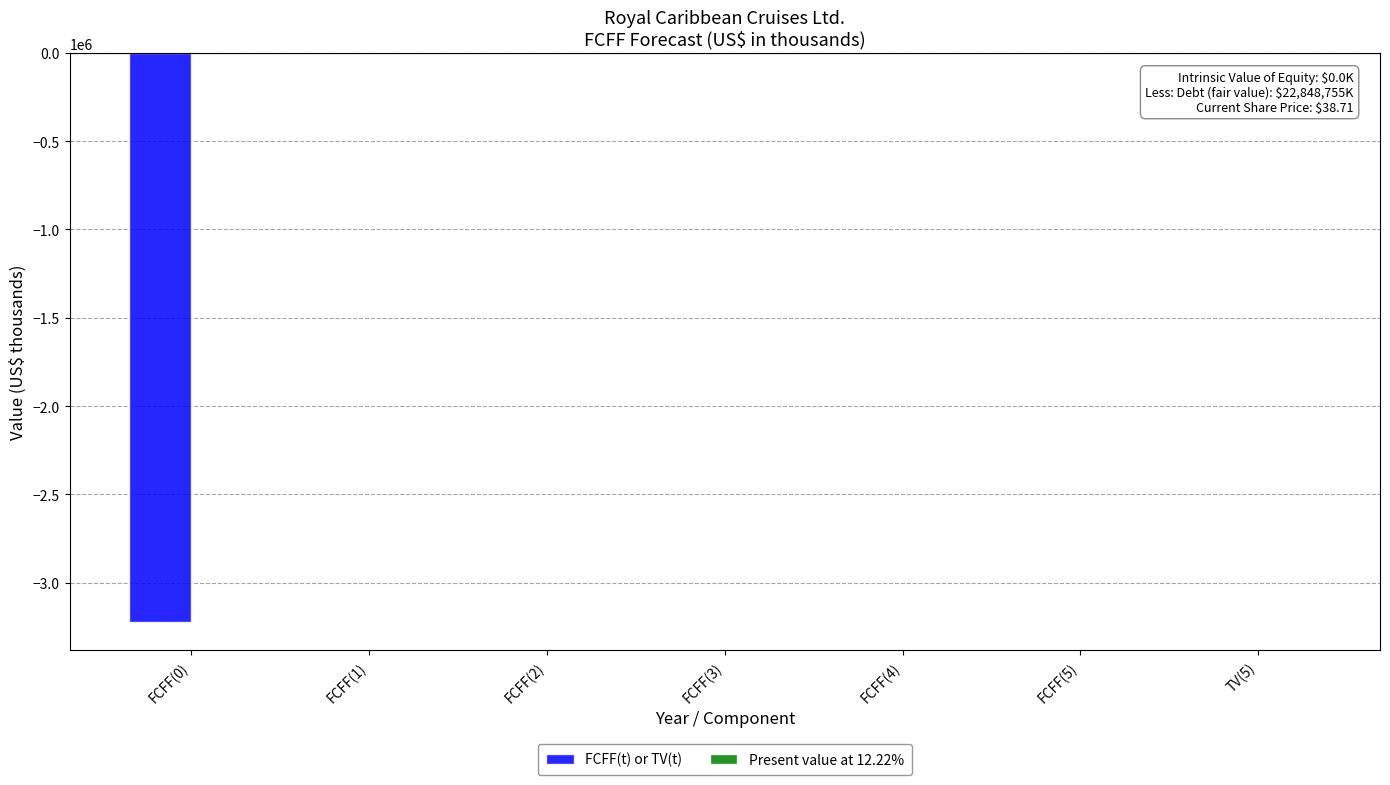

Is it true that the value at FCFF(1) is -1704616?

False